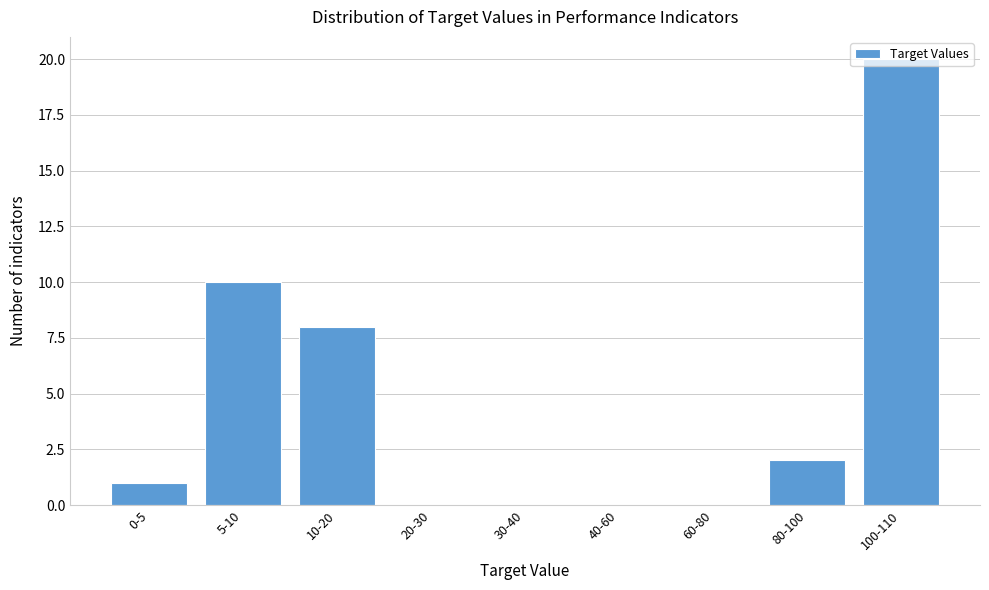

What is the sum of all values?

41